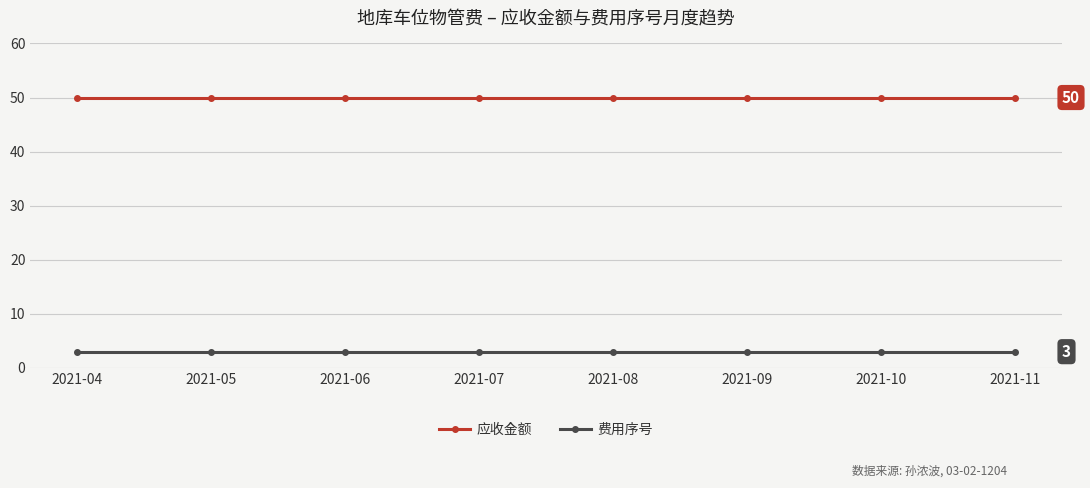

True or false: 费用序号 and 应收金额 intersect in this chart.

False